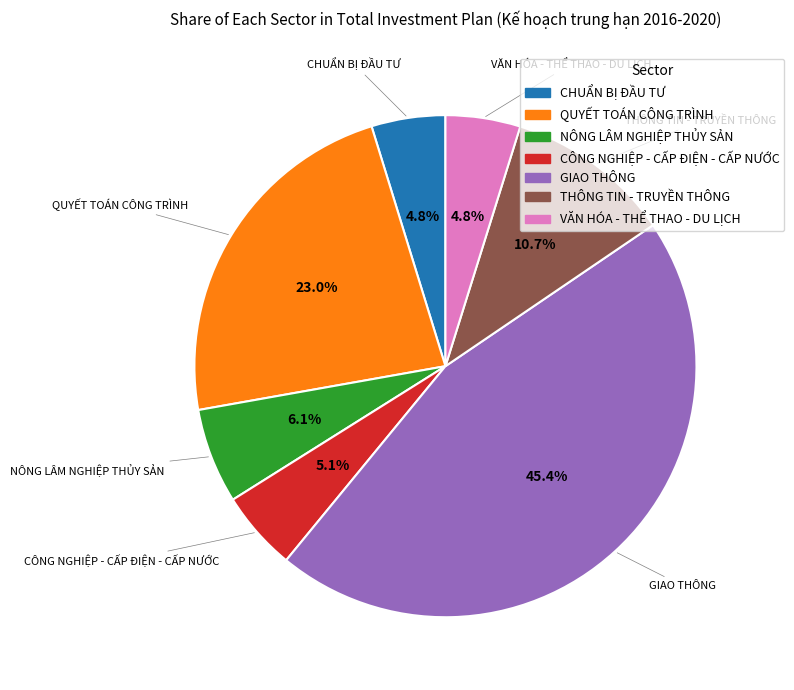

What is the ratio of the value at CHUẨN BỊ ĐẦU TƯ to the value at CÔNG NGHIỆP - CẤP ĐIỆN - CẤP NƯỚC?

0.9